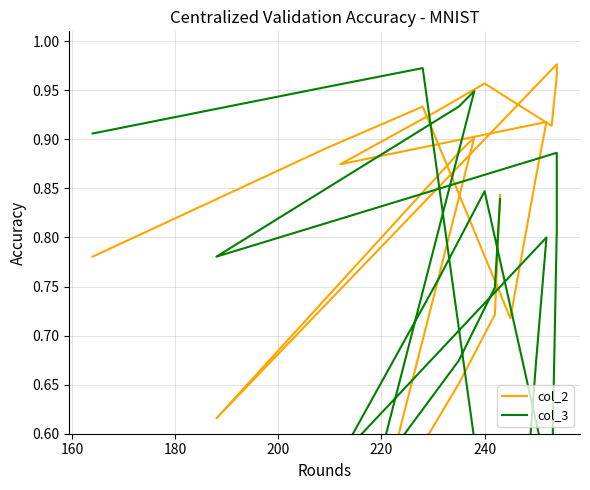

List the series in order of their peak value, highest first.

col_2, col_3